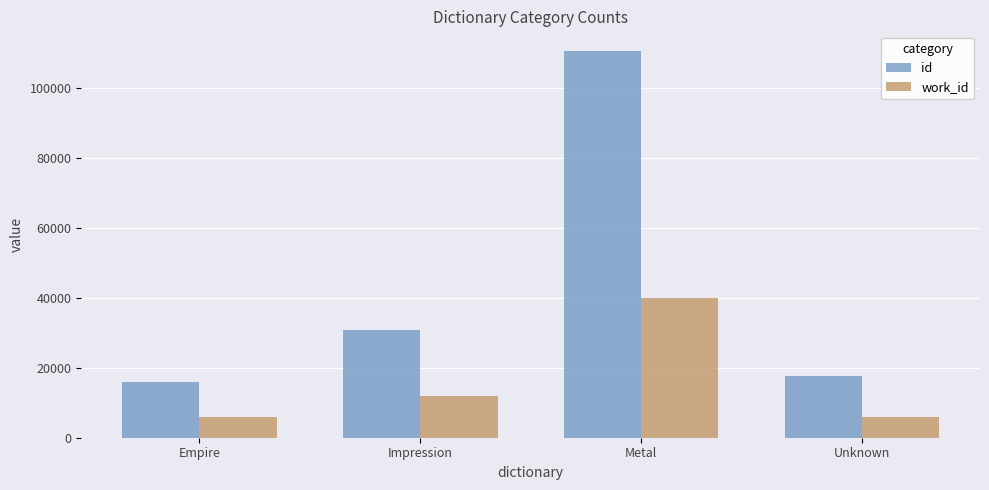

Which series changed the most between Impression and Metal?

id